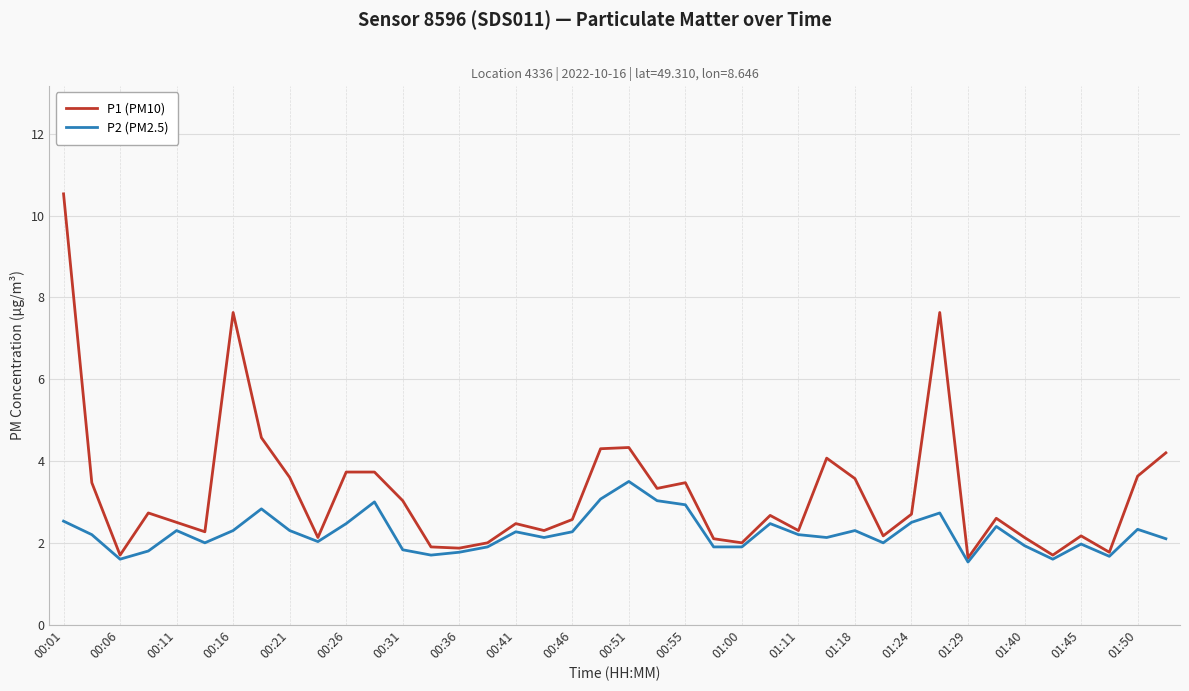

List the series in order of their peak value, lowest first.

P2 (PM2.5), P1 (PM10)